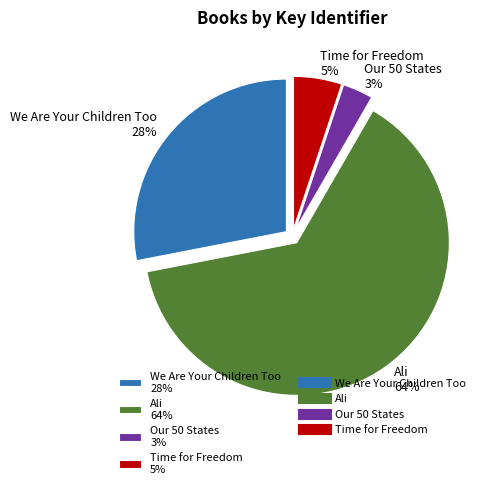

How many segments does this pie chart have?

4